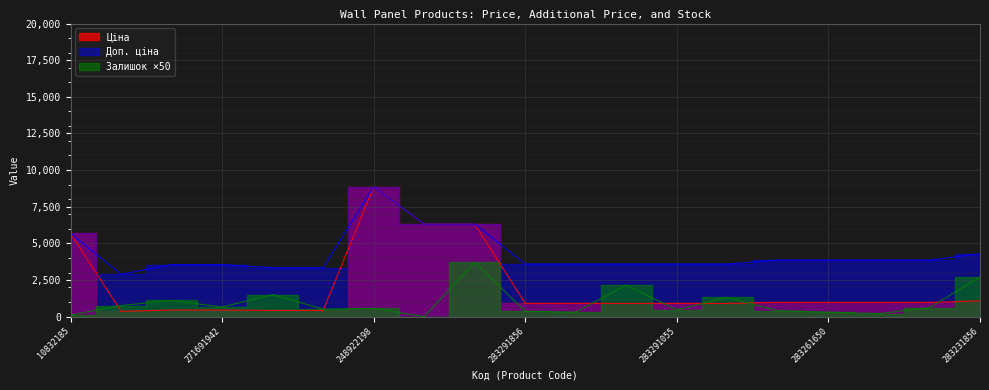

Which series has the largest total across all categories?

Доп. ціна